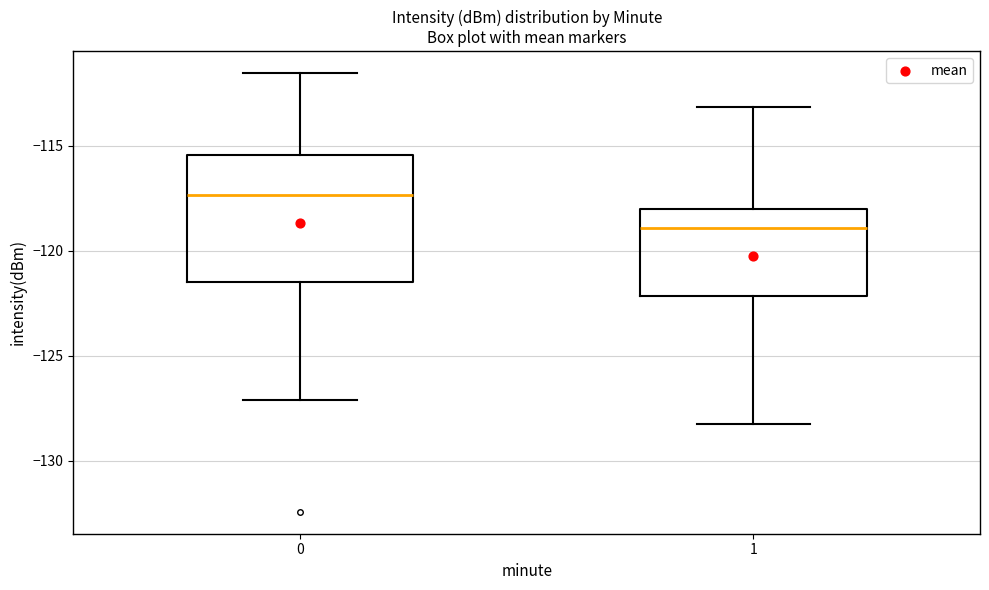

Where does the median line of the box at x = 0 sit on the y-axis? The values are not printed on the chart, so give them approximately, as read against the axis.

-117.5